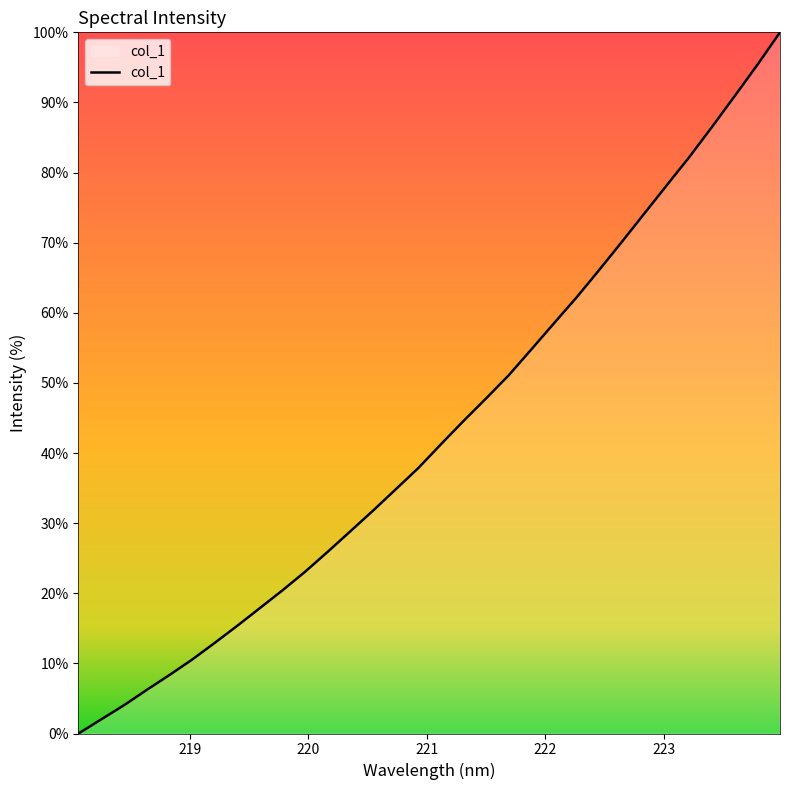

What is the difference between the maximum and minimum values?

100.0